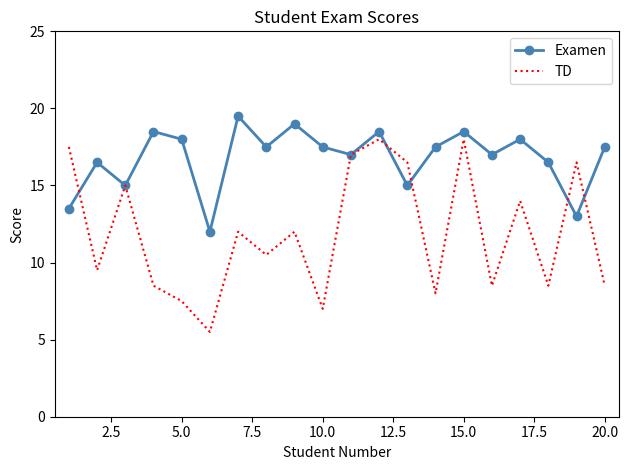

Rank the series by their maximum value, from highest to lowest.

Examen, TD